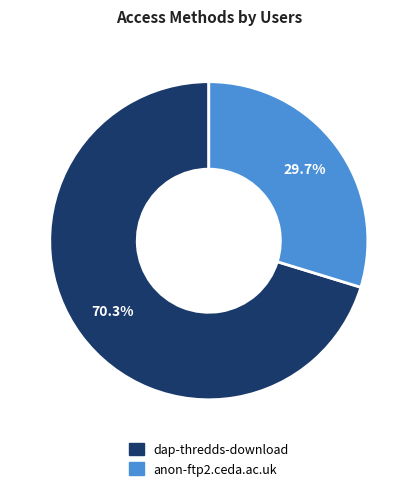

Count the number of slices in the pie.

2